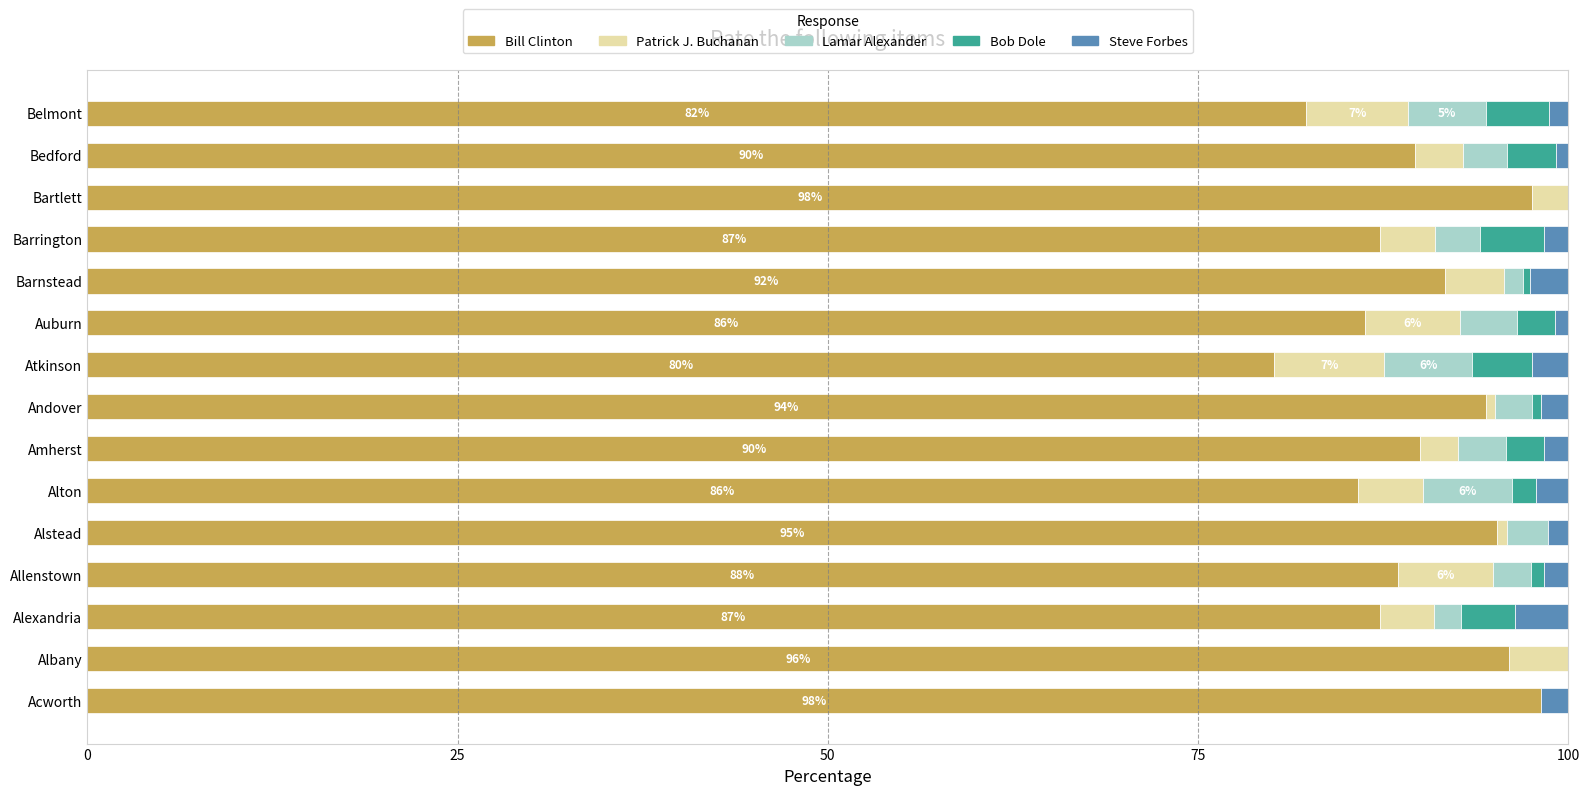

What is the maximum value for Bill Clinton?

98.1